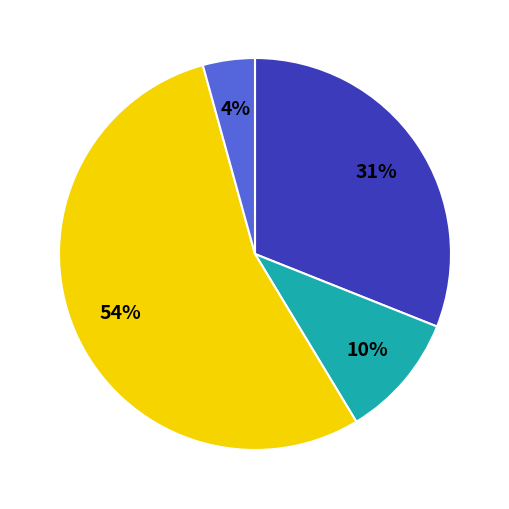

To the nearest percent, what is the average slice percentage?

25%